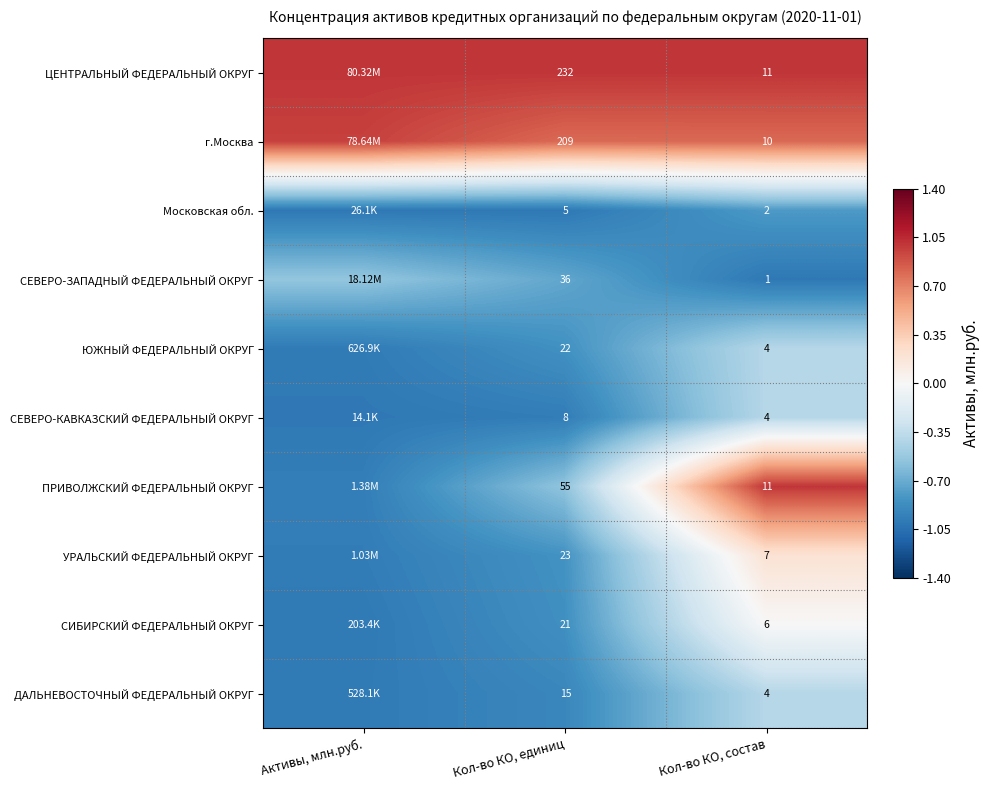

What is the minimum value for ЮЖНЫЙ ФЕДЕРАЛЬНЫЙ ОКРУГ?

-1.0